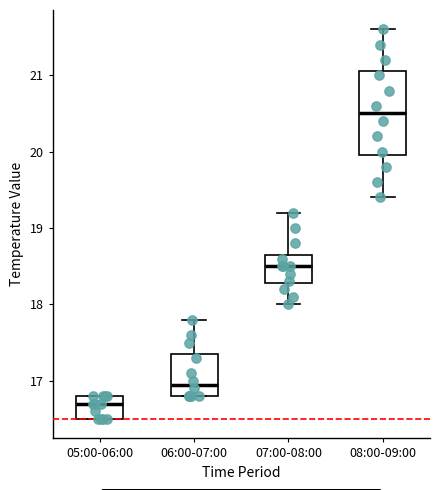

Reading left to right, transcribe this box plot: for each box, give where its median line is, the range the box spans, and where its two whiskers end, as read against the y-axis. The values are not printed on the chart, so give them approximately, as read against the axis.

05:00-06:00: median 16.7, box 16.5 to 16.8, whiskers 16.5 to 16.8
06:00-07:00: median 17.0, box 16.8 to 17.4, whiskers 16.8 to 17.8
07:00-08:00: median 18.5, box 18.3 to 18.7, whiskers 18.0 to 19.2
08:00-09:00: median 20.5, box 20.0 to 21.1, whiskers 19.4 to 21.6